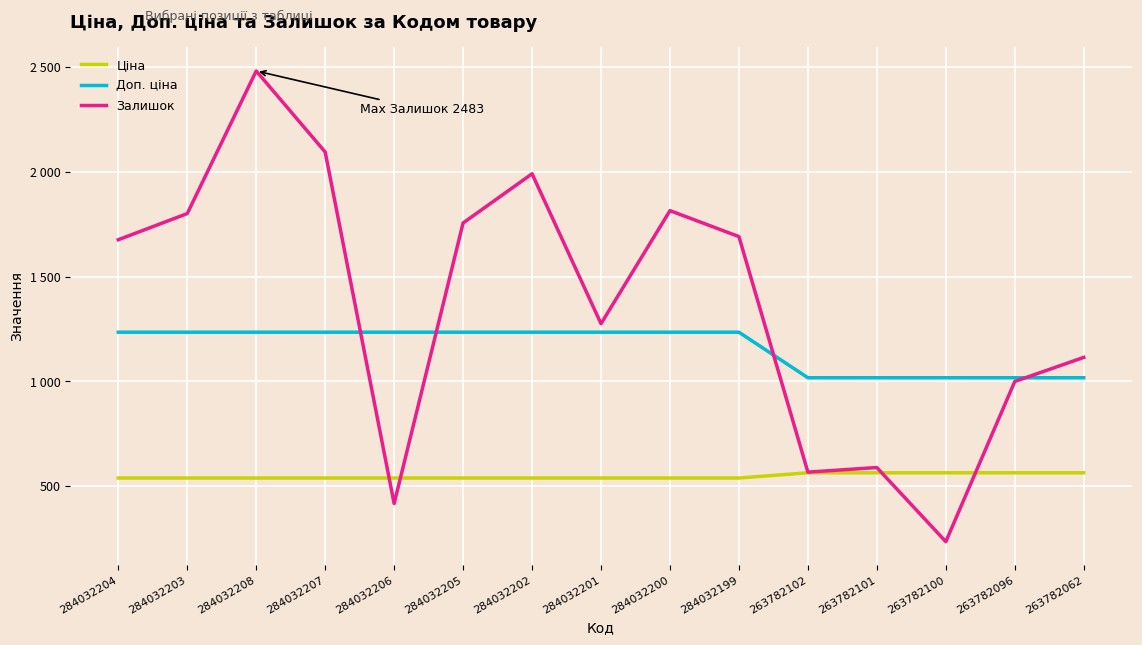

What is the value of the Ціна point at the 10th from the left?

539.0